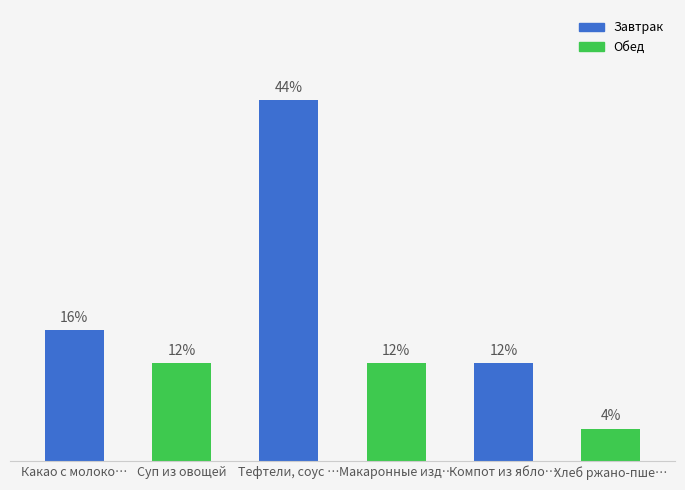

Rank the categories by value from lowest to highest.

Хлеб ржано-пше…, Суп из овощей, Макаронные изд…, Компот из ябло…, Какао с молоко…, Тефтели, соус …